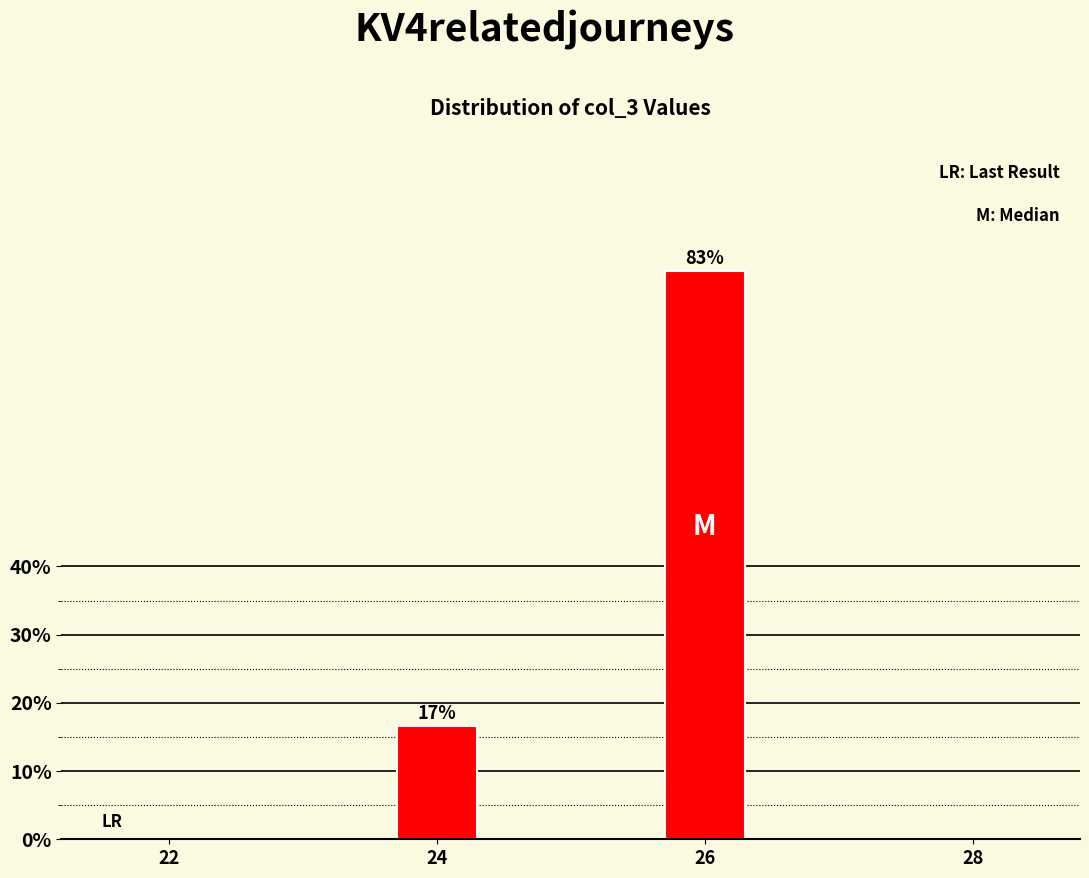

Which has a higher value, 26 or 24?

26